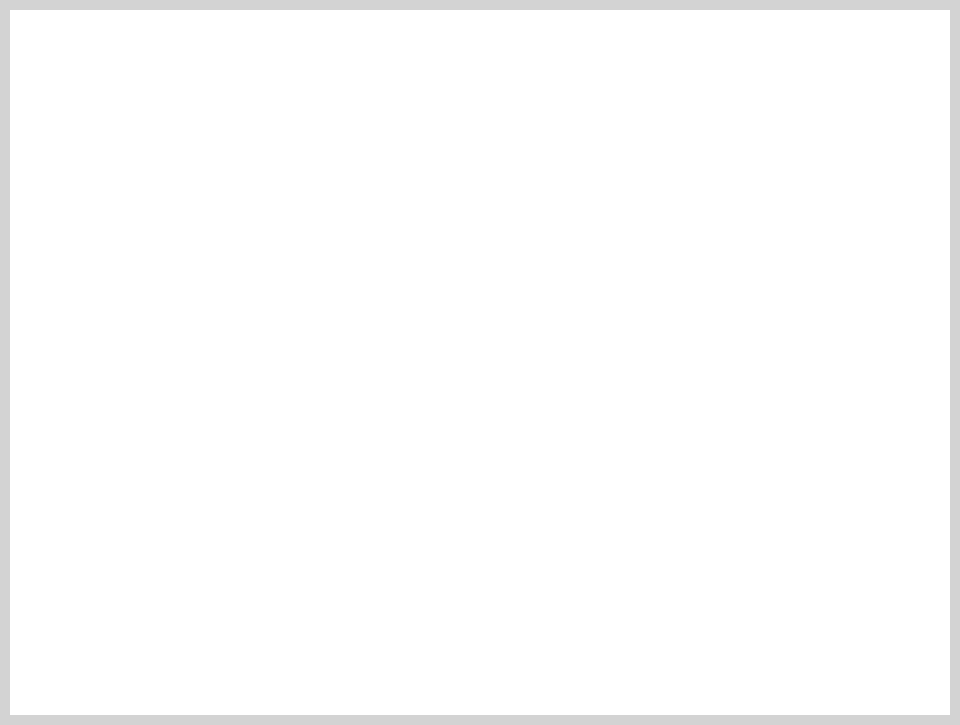

Does 2014-03-14 represent more than half of the total?

No